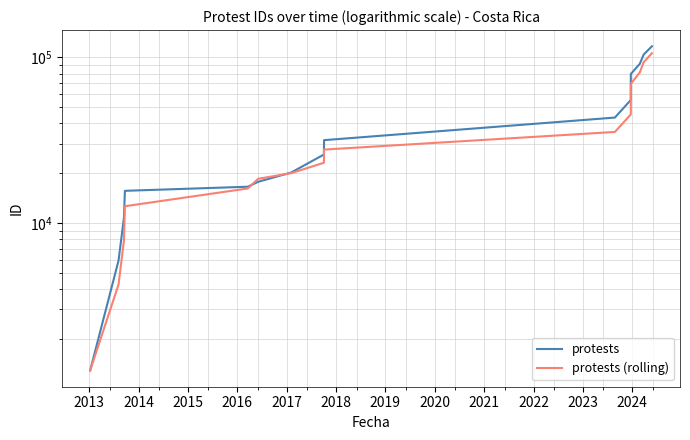

What is the total value across all series at 2016?

32719.3